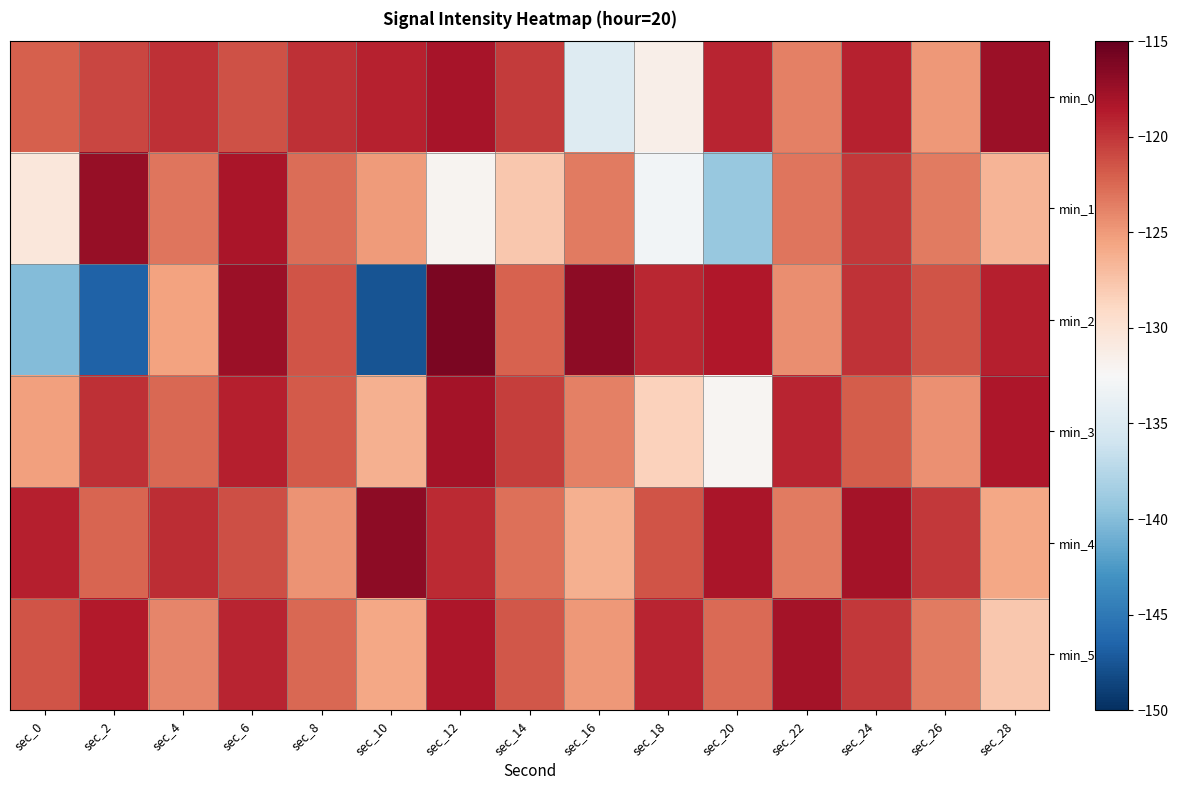

At which category is the sum across all series the highest?

sec_6